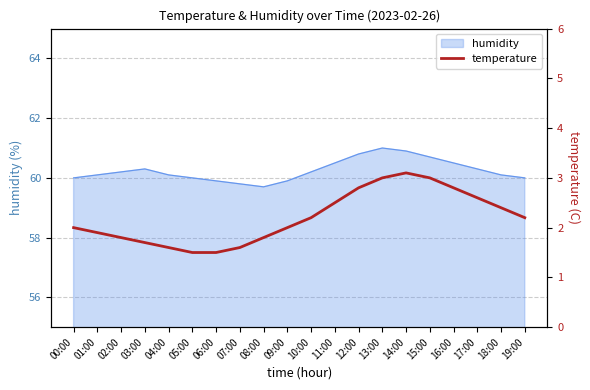

What is the change in value from 08:00 to 19:00?

+0.4